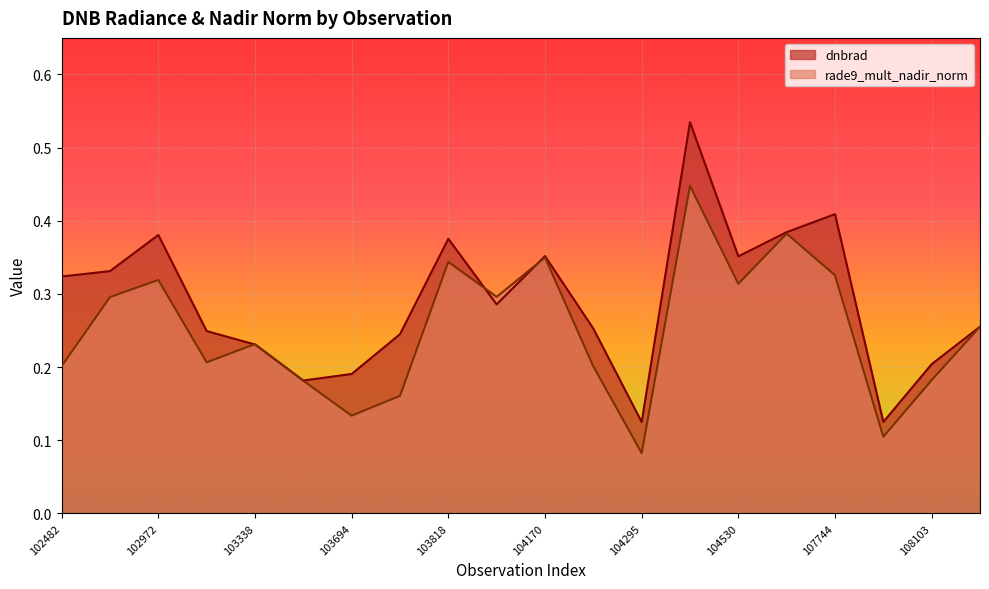

Is it true that dnbrad equals 0.2 at 103338?

True